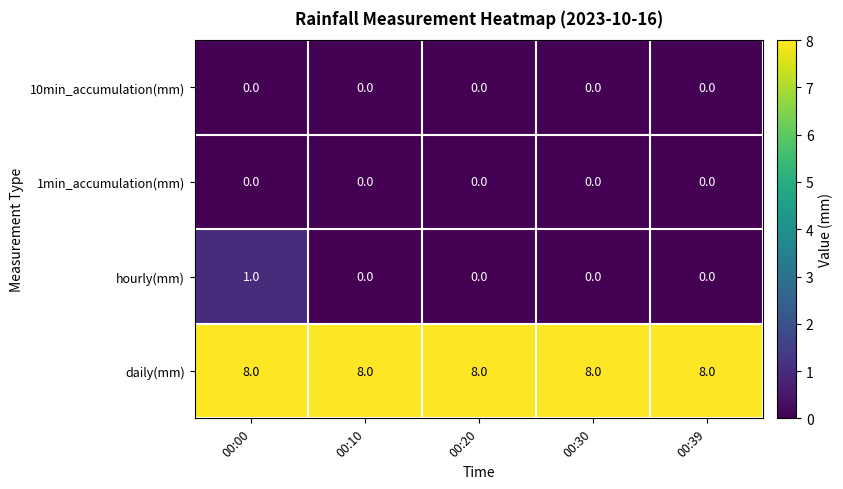

Reading right to left, extract all data points from this chart.

10min_accumulation(mm): 00:39=0	00:30=0	00:20=0	00:10=0	00:00=0
1min_accumulation(mm): 00:39=0	00:30=0	00:20=0	00:10=0	00:00=0
hourly(mm): 00:39=0	00:30=0	00:20=0	00:10=0	00:00=1
daily(mm): 00:39=8	00:30=8	00:20=8	00:10=8	00:00=8